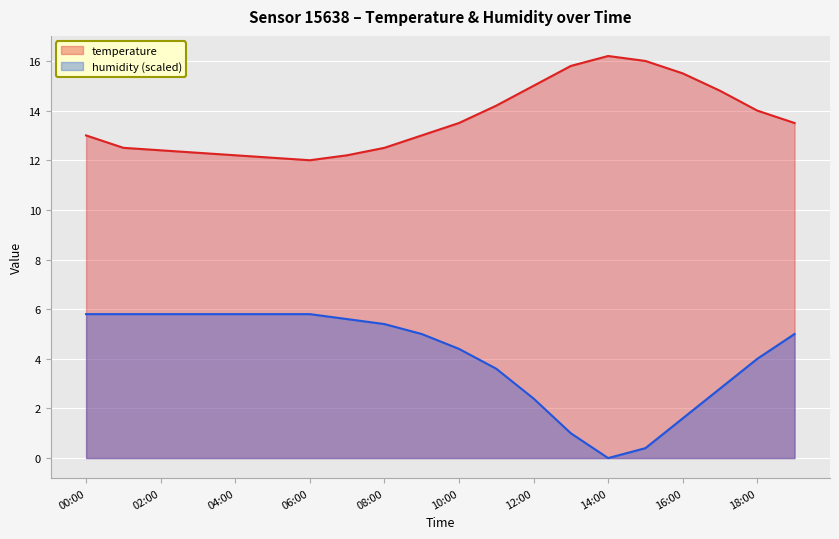

Reading left to right, transcribe all the data shown in this chart.

temperature: 13.0	12.5	12.4	12.3	12.2	12.1	12.0	12.2	12.5	13.0	13.5	14.2	15.0	15.8	16.2	16.0	15.5	14.8	14.0	13.5
humidity: 5.8	5.8	5.8	5.8	5.8	5.8	5.8	5.6	5.4	5.0	4.4	3.6	2.4	1.0	0.0	0.4	1.6	2.8	4.0	5.0